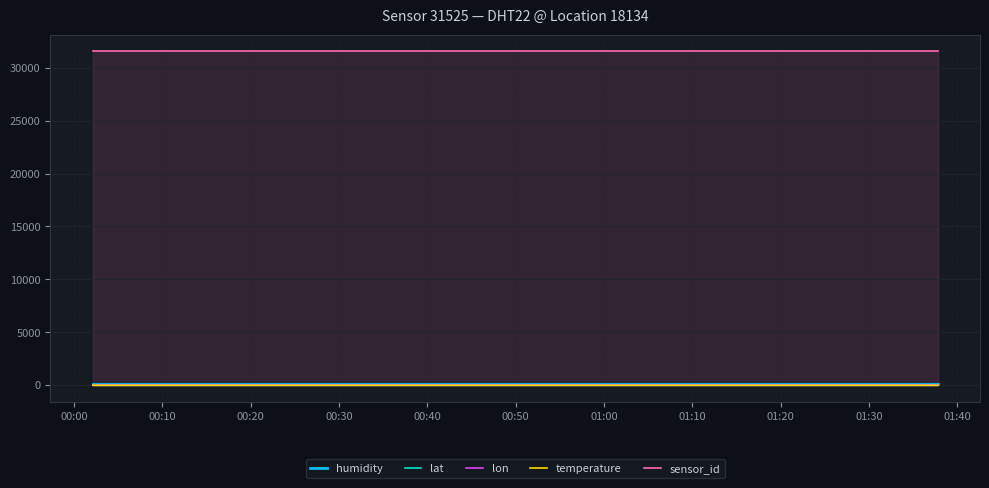

True or false: temperature and lat cross at least once.

False